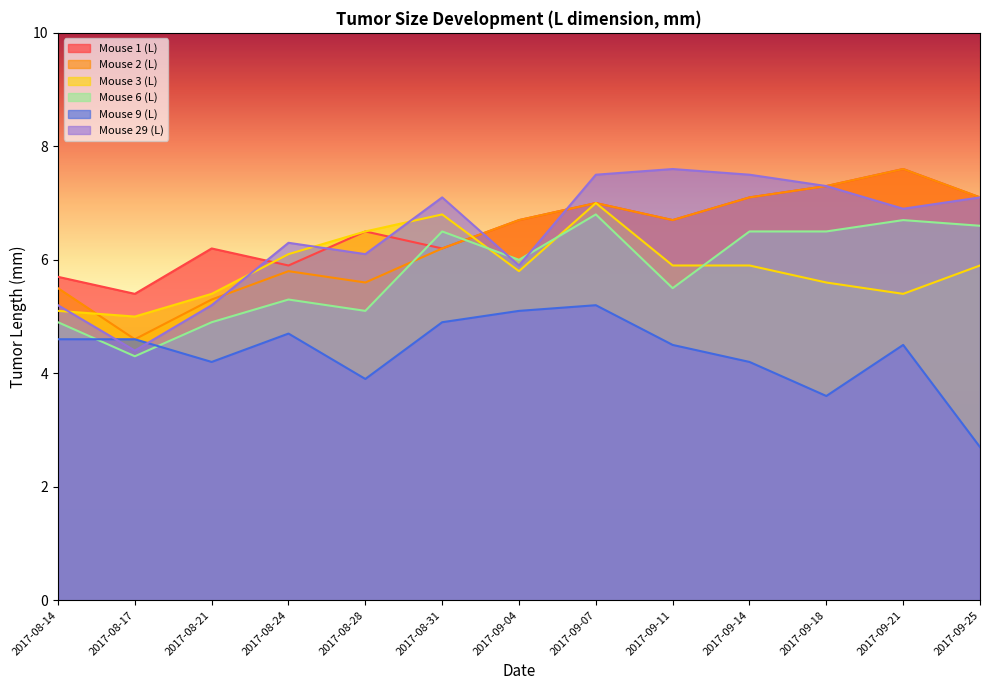

Reading left to right, list all the values displayed in this chart.

Mouse 1 (L): 5.7	5.4	6.2	5.9	6.5	6.2	6.7	7.0	6.7	7.1	7.3	7.6	7.1
Mouse 2 (L): 5.5	4.6	5.3	5.8	5.6	6.2	6.7	7.0	6.7	7.1	7.3	7.6	7.1
Mouse 3 (L): 5.1	5.0	5.4	6.1	6.5	6.8	5.8	7.0	5.9	5.9	5.6	5.4	5.9
Mouse 6 (L): 4.9	4.3	4.9	5.3	5.1	6.5	6.0	6.8	5.5	6.5	6.5	6.7	6.6
Mouse 9 (L): 4.6	4.6	4.2	4.7	3.9	4.9	5.1	5.2	4.5	4.2	3.6	4.5	2.7
Mouse 29 (L): 5.2	4.4	5.2	6.3	6.1	7.1	5.9	7.5	7.6	7.5	7.3	6.9	7.1